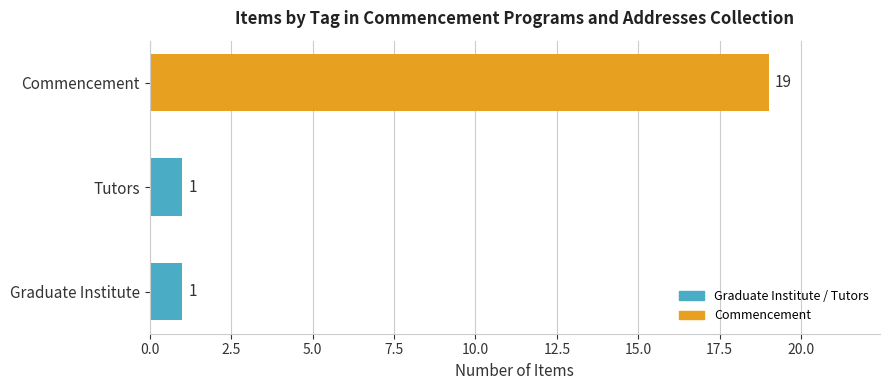

Is it true that the value at Tutors is 1?

True